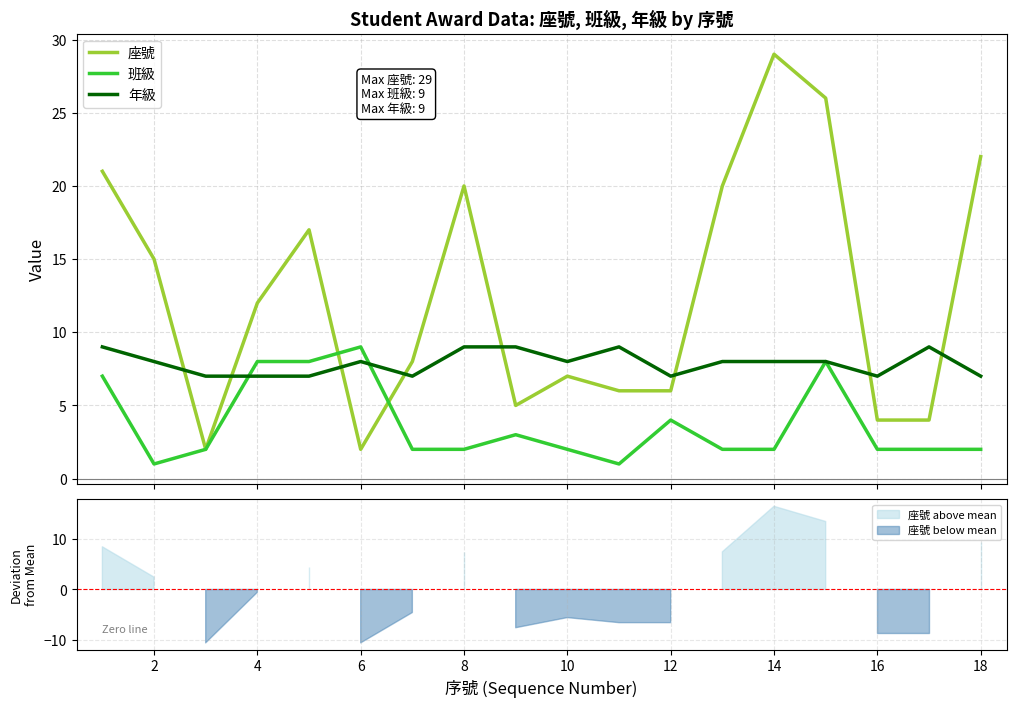

How many intersections are there between 年級 and 座號?

8